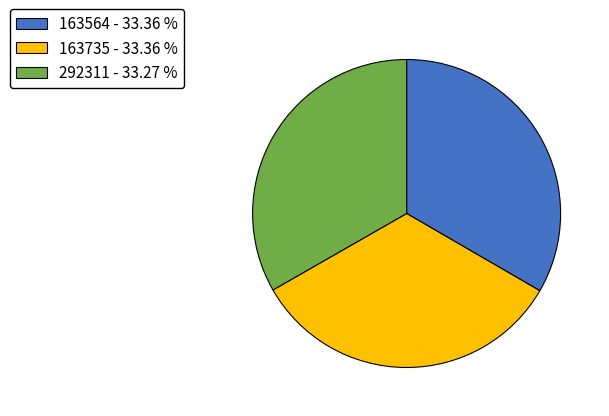

Is it true that 163564 is 33% of the pie?

True